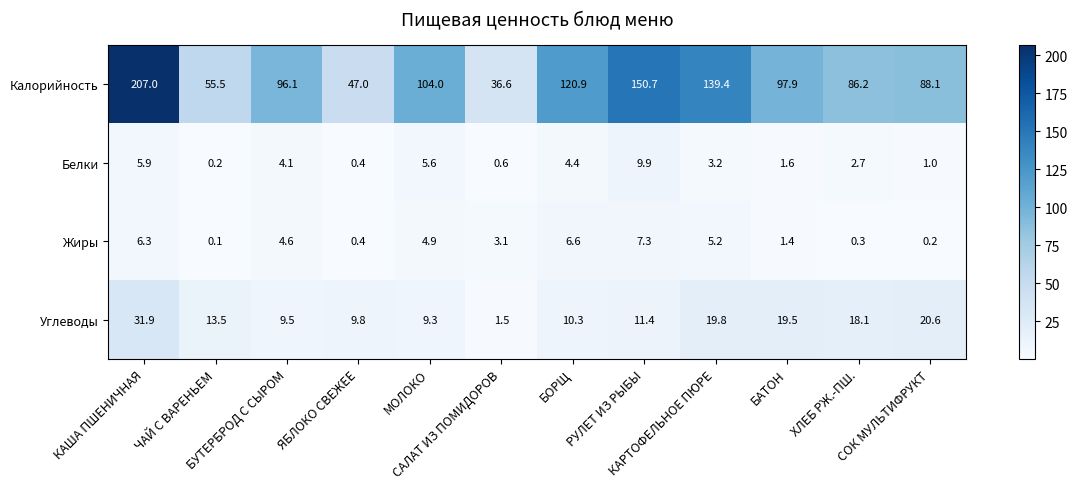

Which series has the widest spread of values?

Калорийность